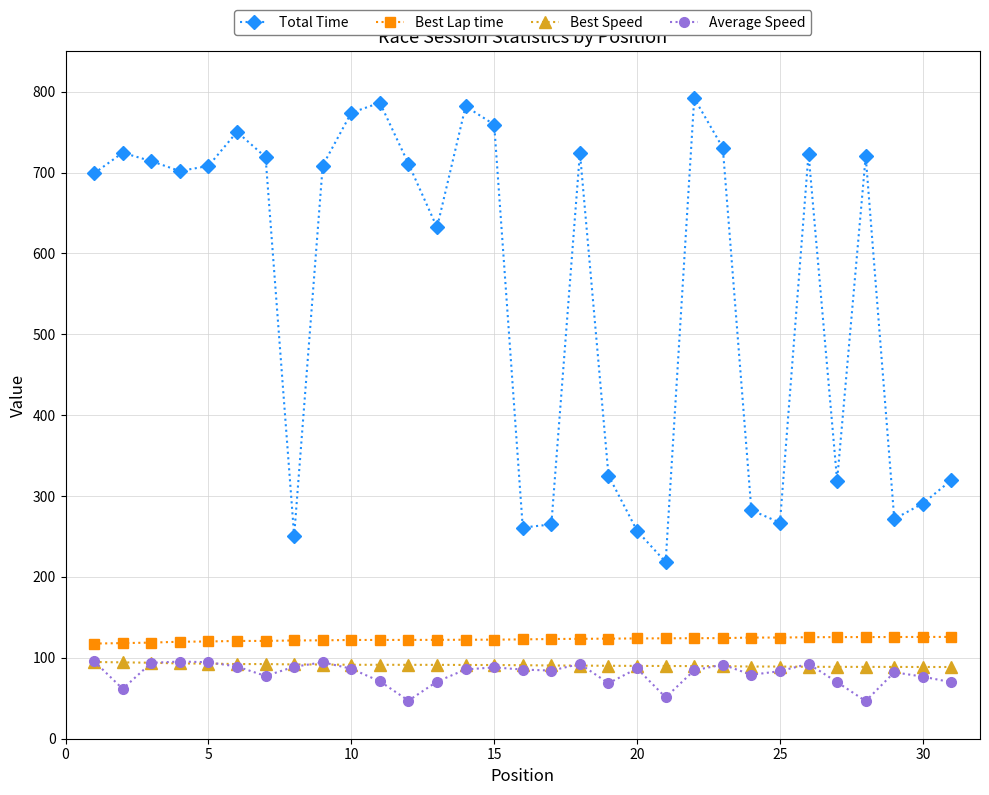

True or false: Total Time and Best Speed cross at least once.

False